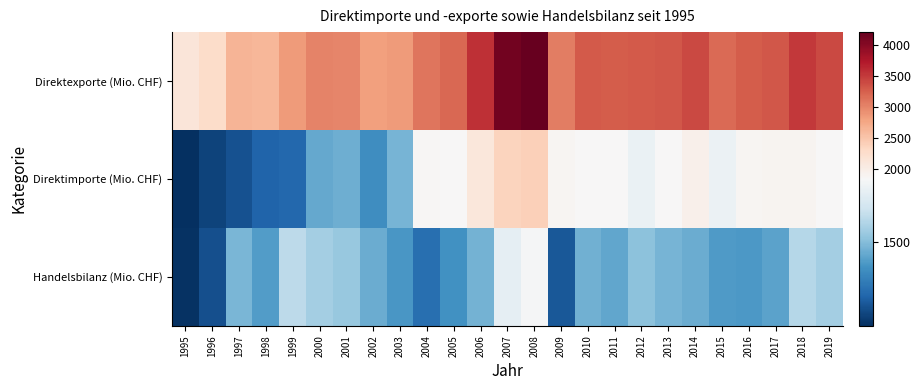

What is the spread (max minus min) of values at 1996?

1153